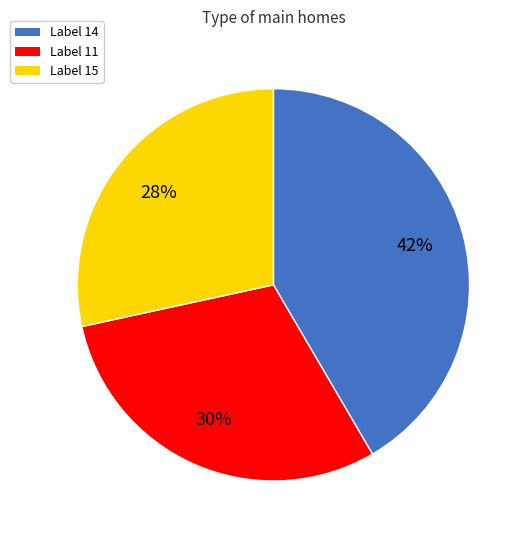

Does Label 14 account for over 50% of the chart?

No